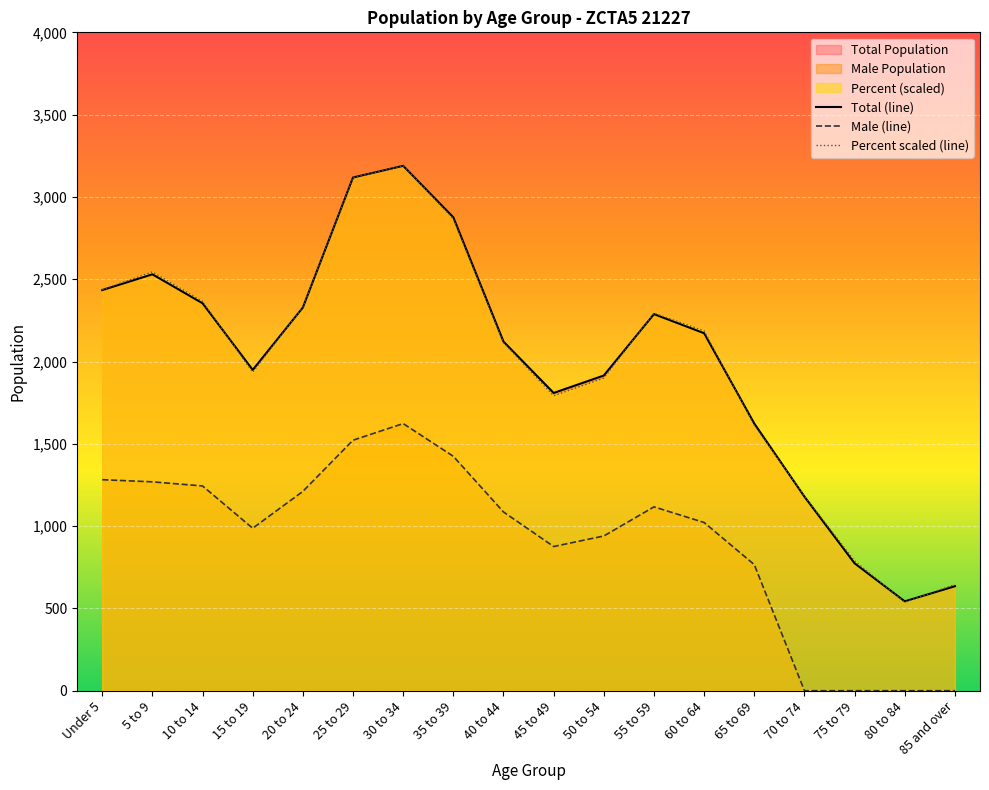

Which has a higher value, 10 to 14 or 80 to 84?

10 to 14